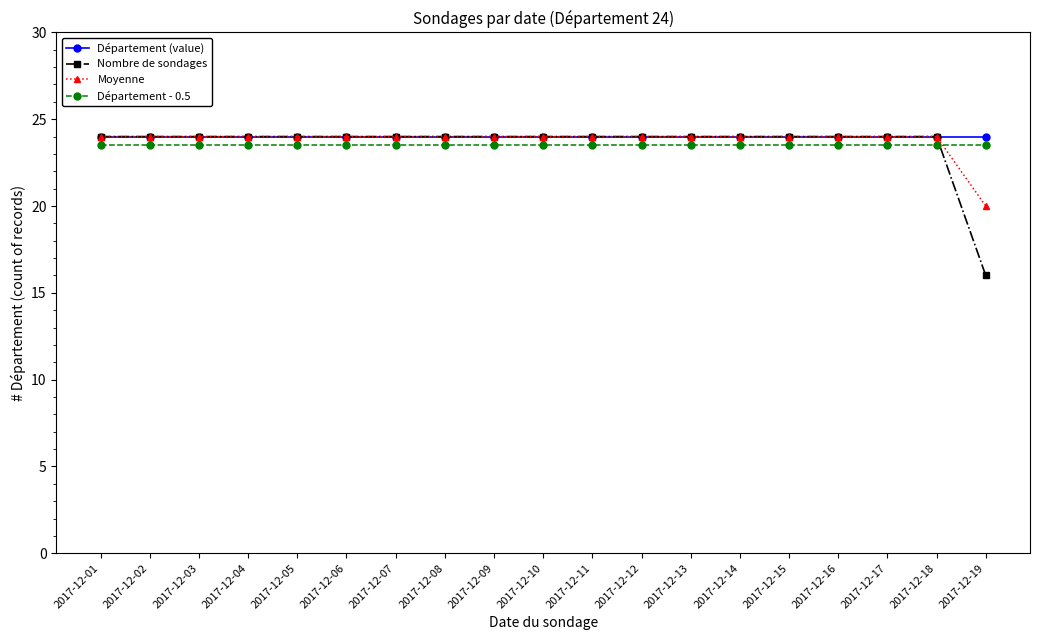

Reading left to right, list all the values displayed in this chart.

Département (value): 2017-12-01=24.0	2017-12-02=24.0	2017-12-03=24.0	2017-12-04=24.0	2017-12-05=24.0	2017-12-06=24.0	2017-12-07=24.0	2017-12-08=24.0	2017-12-09=24.0	2017-12-10=24.0	2017-12-11=24.0	2017-12-12=24.0	2017-12-13=24.0	2017-12-14=24.0	2017-12-15=24.0	2017-12-16=24.0	2017-12-17=24.0	2017-12-18=24.0	2017-12-19=24.0
Nombre de sondages: 2017-12-01=24.0	2017-12-02=24.0	2017-12-03=24.0	2017-12-04=24.0	2017-12-05=24.0	2017-12-06=24.0	2017-12-07=24.0	2017-12-08=24.0	2017-12-09=24.0	2017-12-10=24.0	2017-12-11=24.0	2017-12-12=24.0	2017-12-13=24.0	2017-12-14=24.0	2017-12-15=24.0	2017-12-16=24.0	2017-12-17=24.0	2017-12-18=24.0	2017-12-19=16.0
Moyenne: 2017-12-01=24.0	2017-12-02=24.0	2017-12-03=24.0	2017-12-04=24.0	2017-12-05=24.0	2017-12-06=24.0	2017-12-07=24.0	2017-12-08=24.0	2017-12-09=24.0	2017-12-10=24.0	2017-12-11=24.0	2017-12-12=24.0	2017-12-13=24.0	2017-12-14=24.0	2017-12-15=24.0	2017-12-16=24.0	2017-12-17=24.0	2017-12-18=24.0	2017-12-19=20.0
Département - 0.5: 2017-12-01=23.5	2017-12-02=23.5	2017-12-03=23.5	2017-12-04=23.5	2017-12-05=23.5	2017-12-06=23.5	2017-12-07=23.5	2017-12-08=23.5	2017-12-09=23.5	2017-12-10=23.5	2017-12-11=23.5	2017-12-12=23.5	2017-12-13=23.5	2017-12-14=23.5	2017-12-15=23.5	2017-12-16=23.5	2017-12-17=23.5	2017-12-18=23.5	2017-12-19=23.5